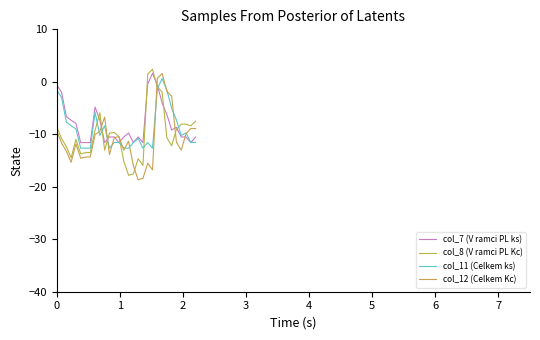

Does the chart display data point markers on the line(s)?

No